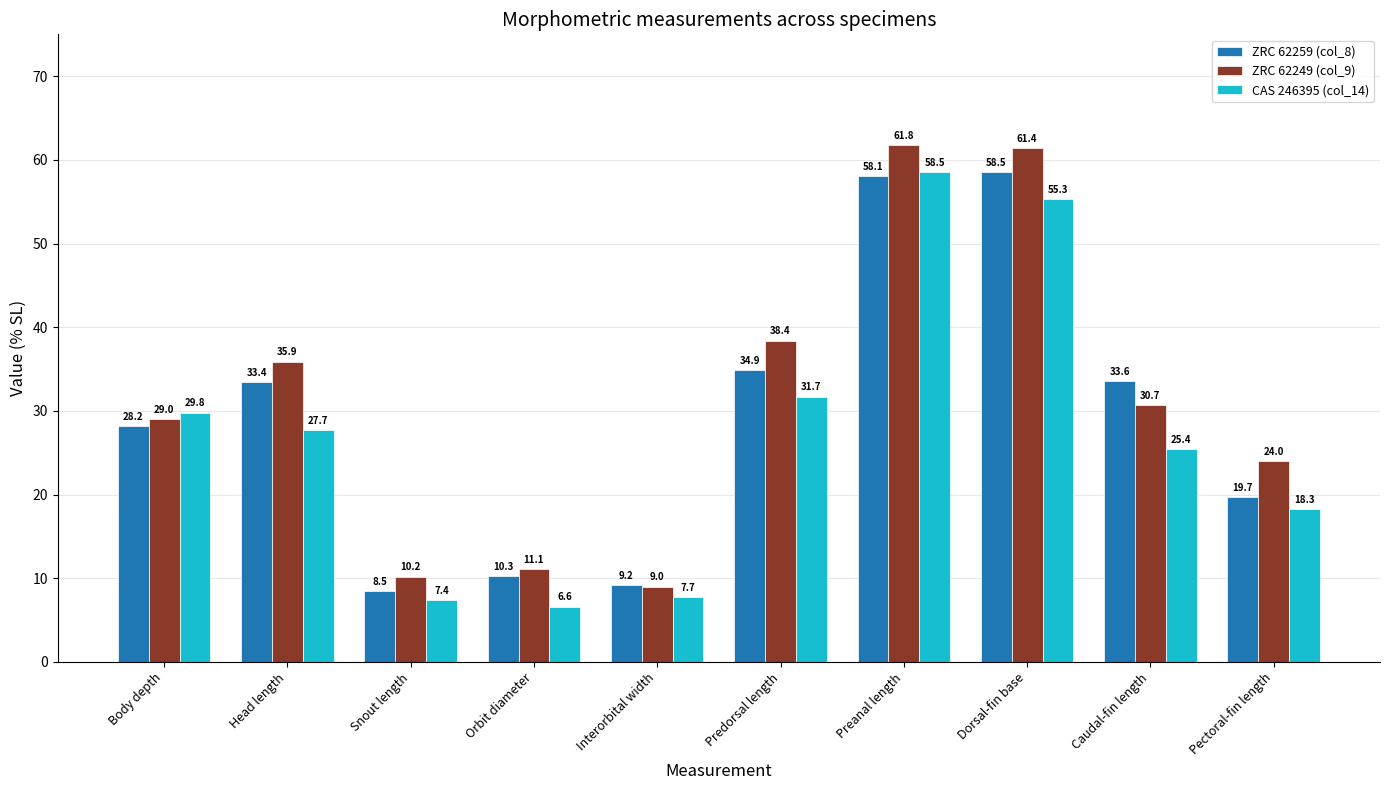

At how many categories does at least one series exceed 18?

7